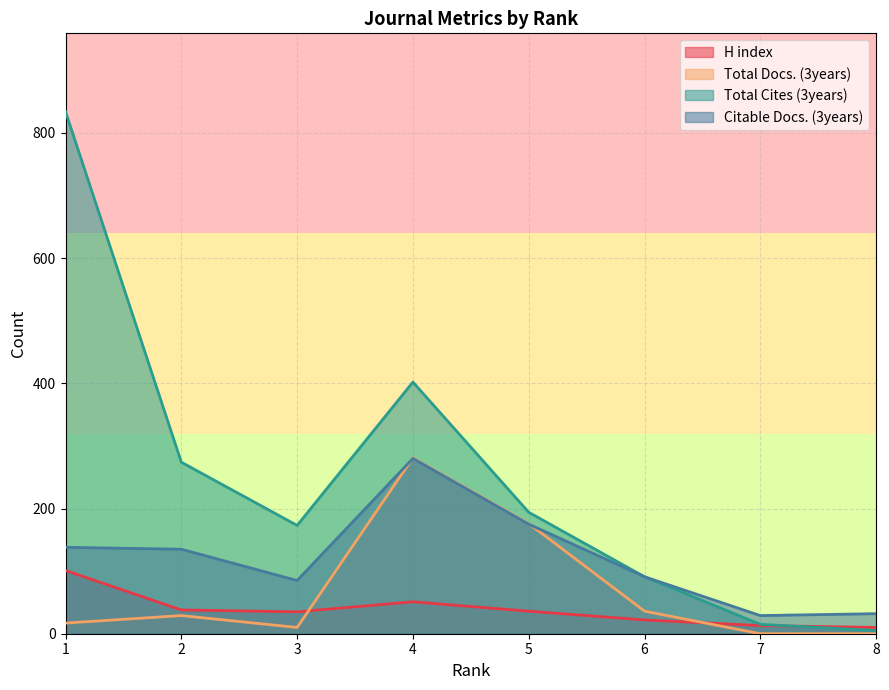

The Total Docs. (3years) series shows 36 at 6. True or false?

True